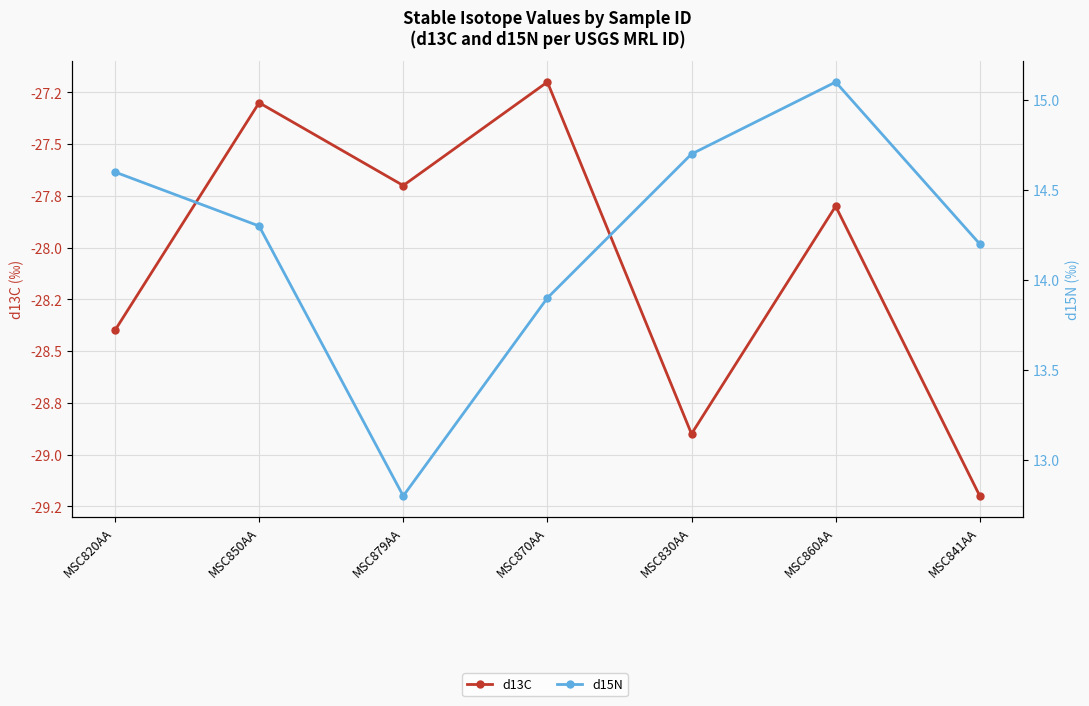

True or false: d13C and d15N cross at least once.

False